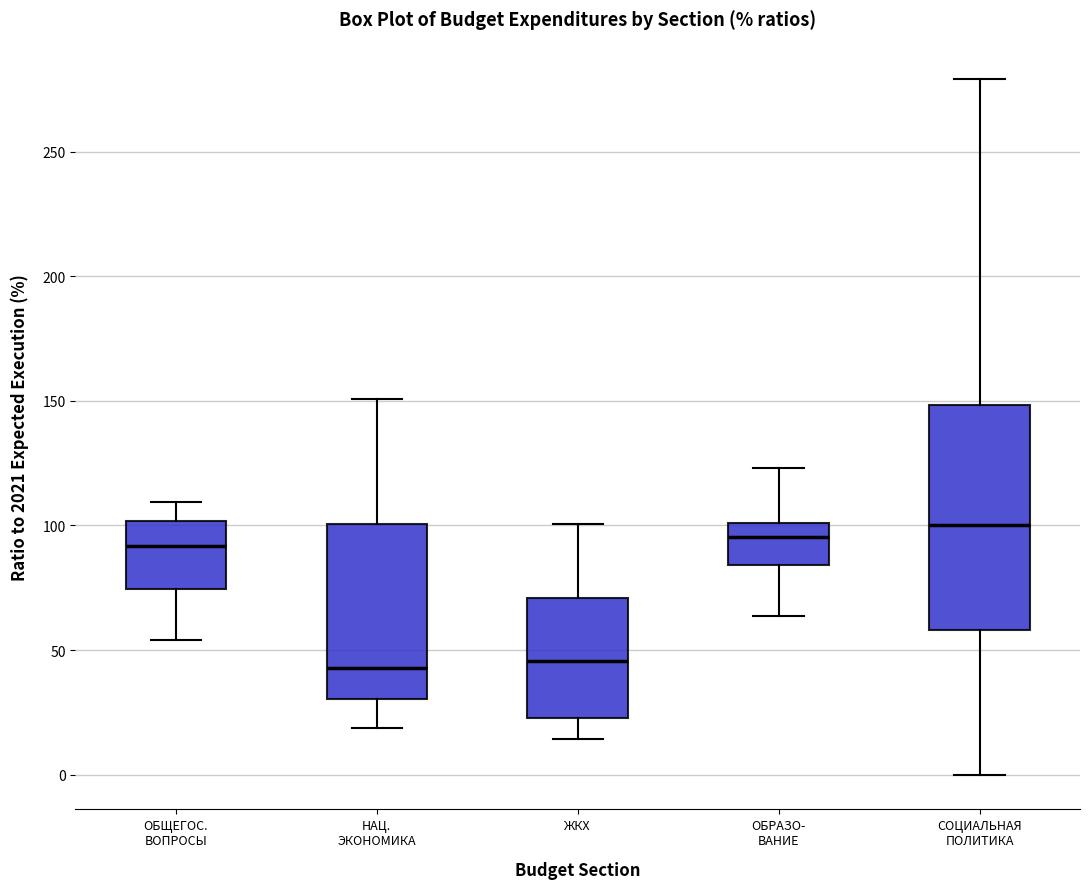

Where does the upper whisker of the box for НАЦ. ЭКОНОМИКА end on the y-axis? The values are not printed on the chart, so give them approximately, as read against the axis.

150